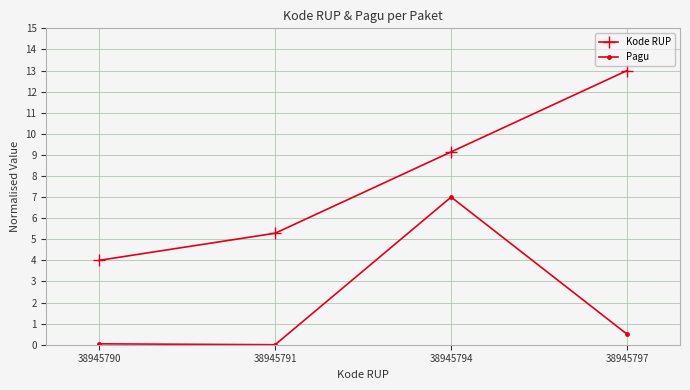

What is the value of the Kode RUP point at the 4th from the left?

13.0